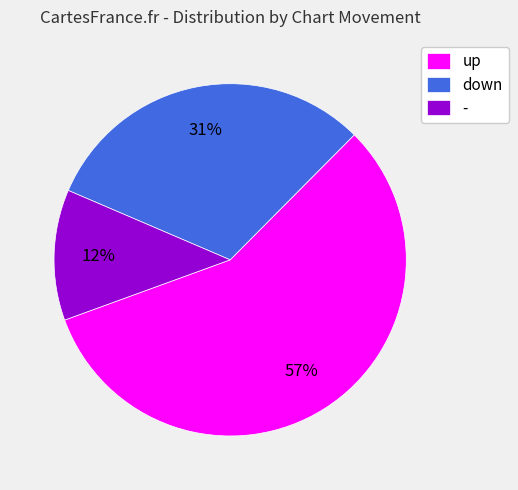

To the nearest percent, what is the difference between the largest and smallest slice percentages?

45%